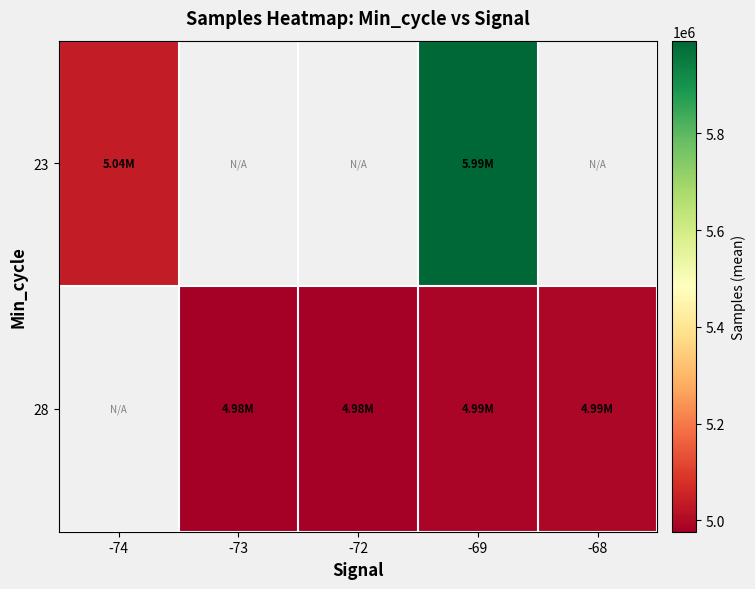

At how many categories does at least one series exceed 5193625?

1